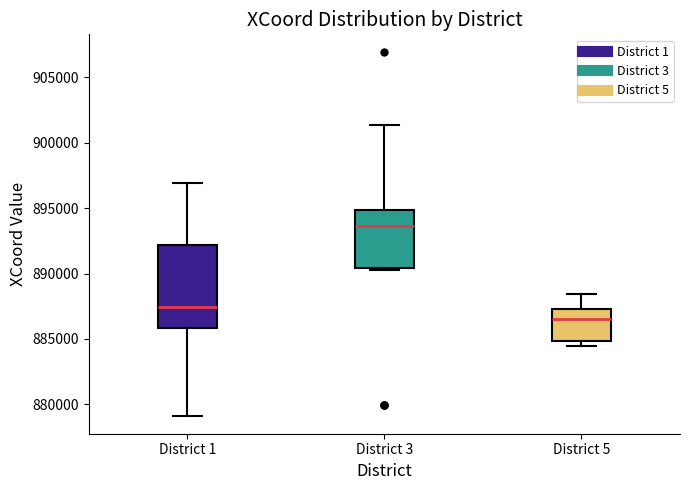

Reading left to right, read every box against the y-axis: the position of its median line, the range the box covers, and the ends of its whiskers. The values are not printed on the chart, so give them approximately, as read against the axis.

District 1: median 887500, box 886000 to 892000, whiskers 879000 to 897000
District 3: median 893500, box 890500 to 895000, whiskers 890500 (just below the box's lower edge) to 901500
District 5: median 886500, box 885000 to 887500, whiskers 884500 to 888500